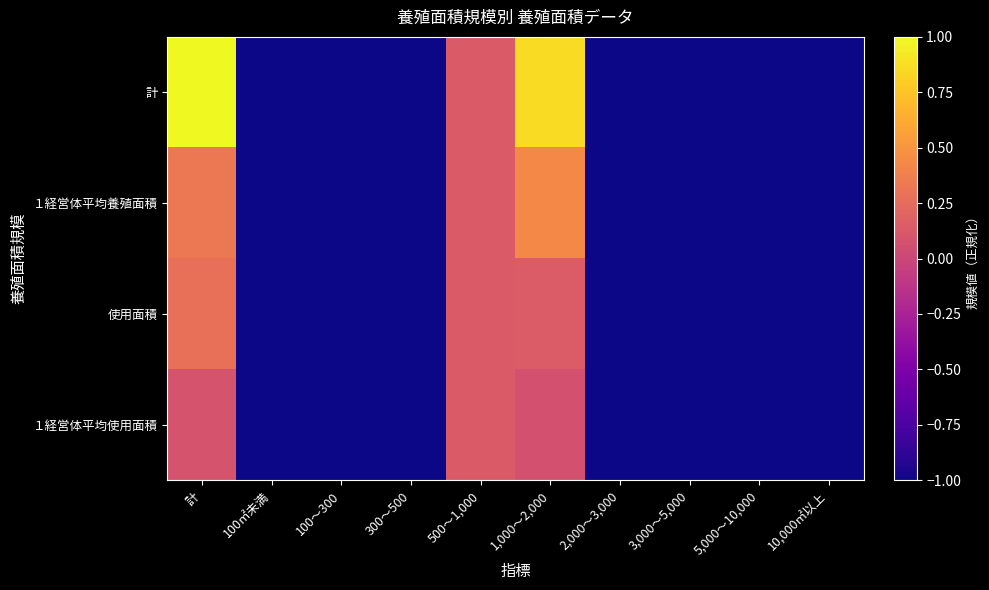

Which has a higher value, 5,000～10,000 or 100㎡未満?

5,000～10,000